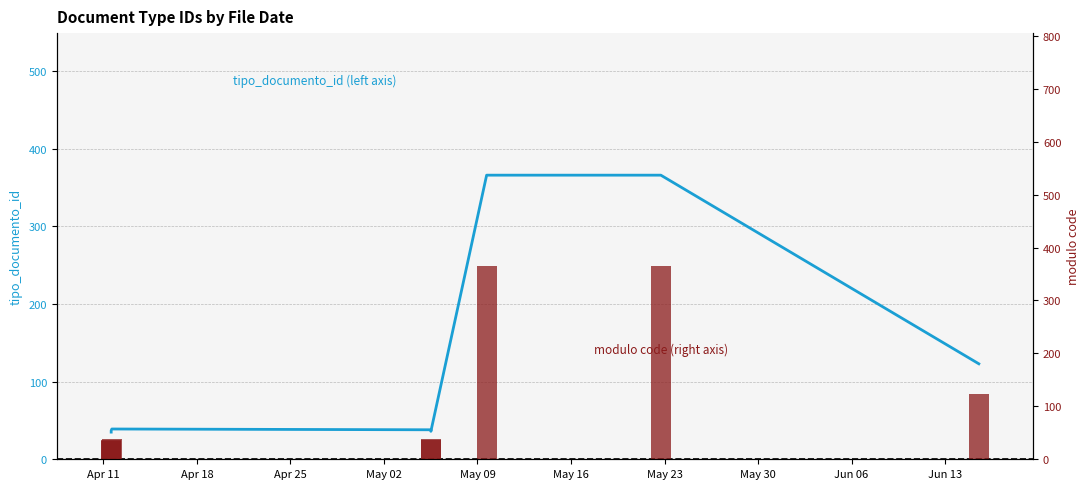

What is the label of the 8th bar from the right?

Apr 11